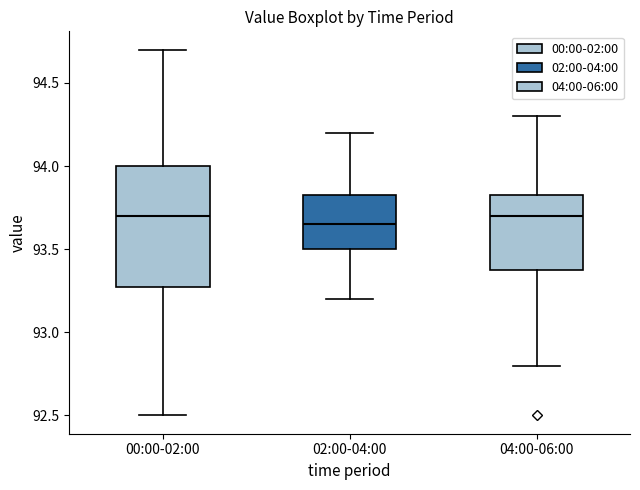

Where does the median line of the box for 00:00-02:00 sit on the y-axis? The values are not printed on the chart, so give them approximately, as read against the axis.

93.70